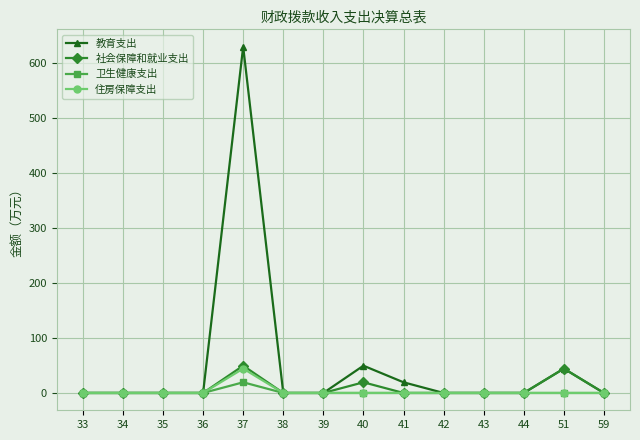

Reading left to right, what are all the values shown in this chart?

教育支出: 0.0	0.0	0.0	0.0	630.0	0.0	0.0	49.6	19.4	0.0	0.0	0.0	44.3	0.0
社会保障和就业支出: 0.0	0.0	0.0	0.0	49.6	0.0	0.0	19.4	0.0	0.0	0.0	0.0	44.3	0.0
卫生健康支出: 0.0	0.0	0.0	0.0	19.4	0.0	0.0	0.0	0.0	0.0	0.0	0.0	0.0	0.0
住房保障支出: 0.0	0.0	0.0	0.0	44.3	0.0	0.0	0.0	0.0	0.0	0.0	0.0	0.0	0.0